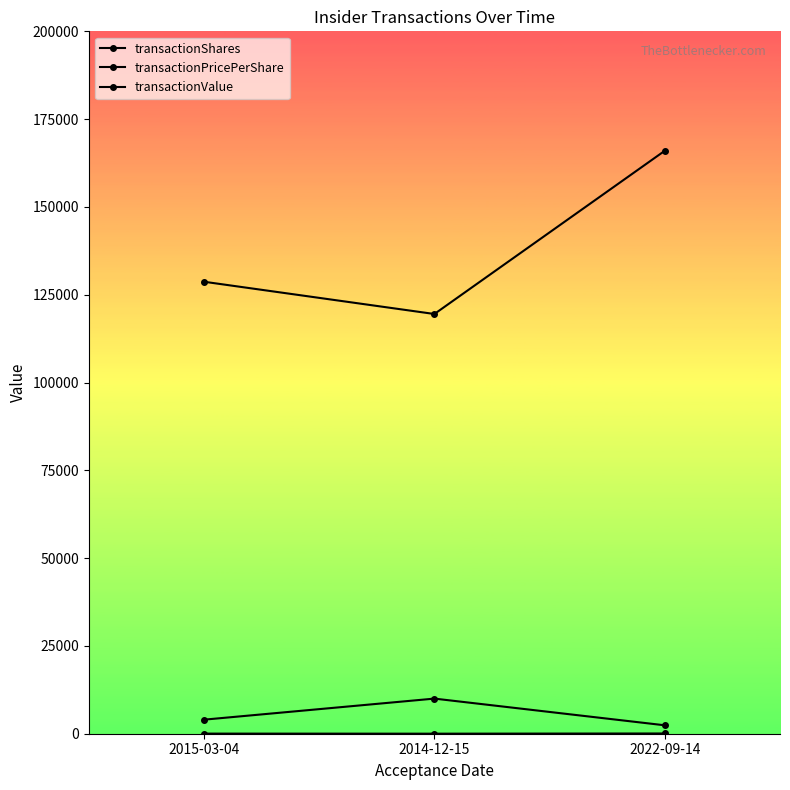

Is the value of transactionPricePerShare at 2014-12-15 greater than the value of transactionValue at 2015-03-04?

No